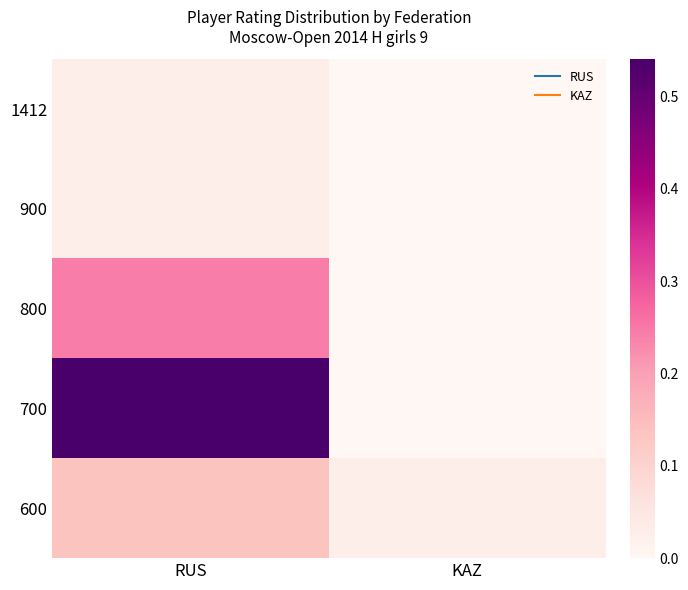

Rank the series at KAZ from lowest to highest value.

1412, 900, 800, 700, 600